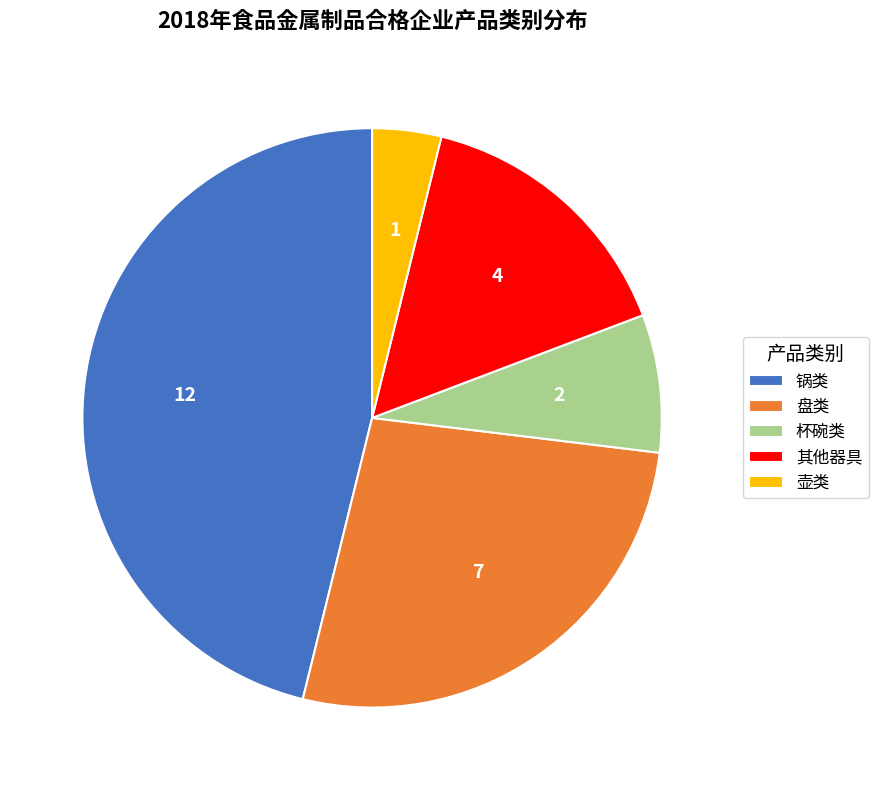

Does any single category account for the majority?

No